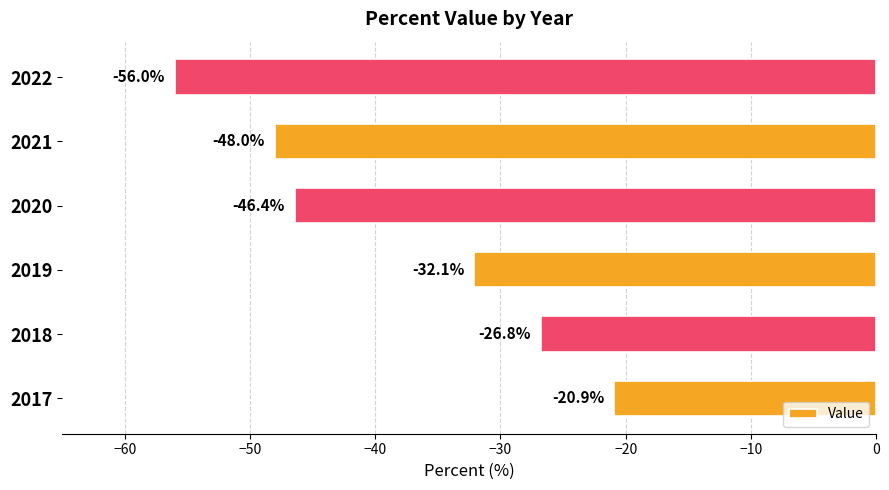

Which category has the lowest value across all series?

2022